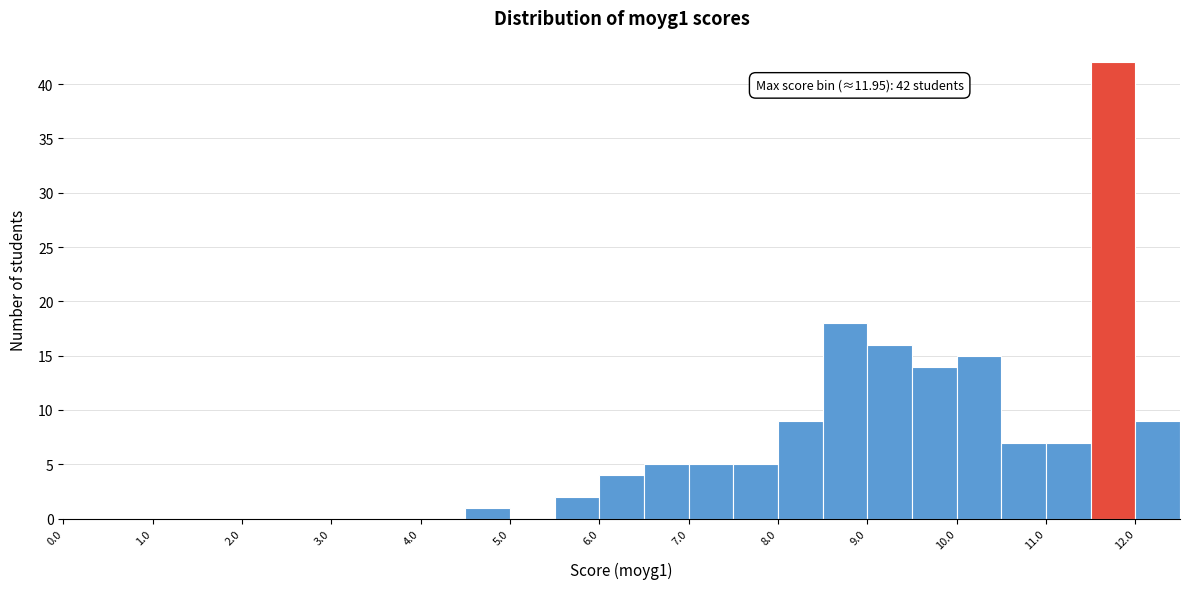

Which range on the x-axis has the tallest bar?

11.5 to 12.0